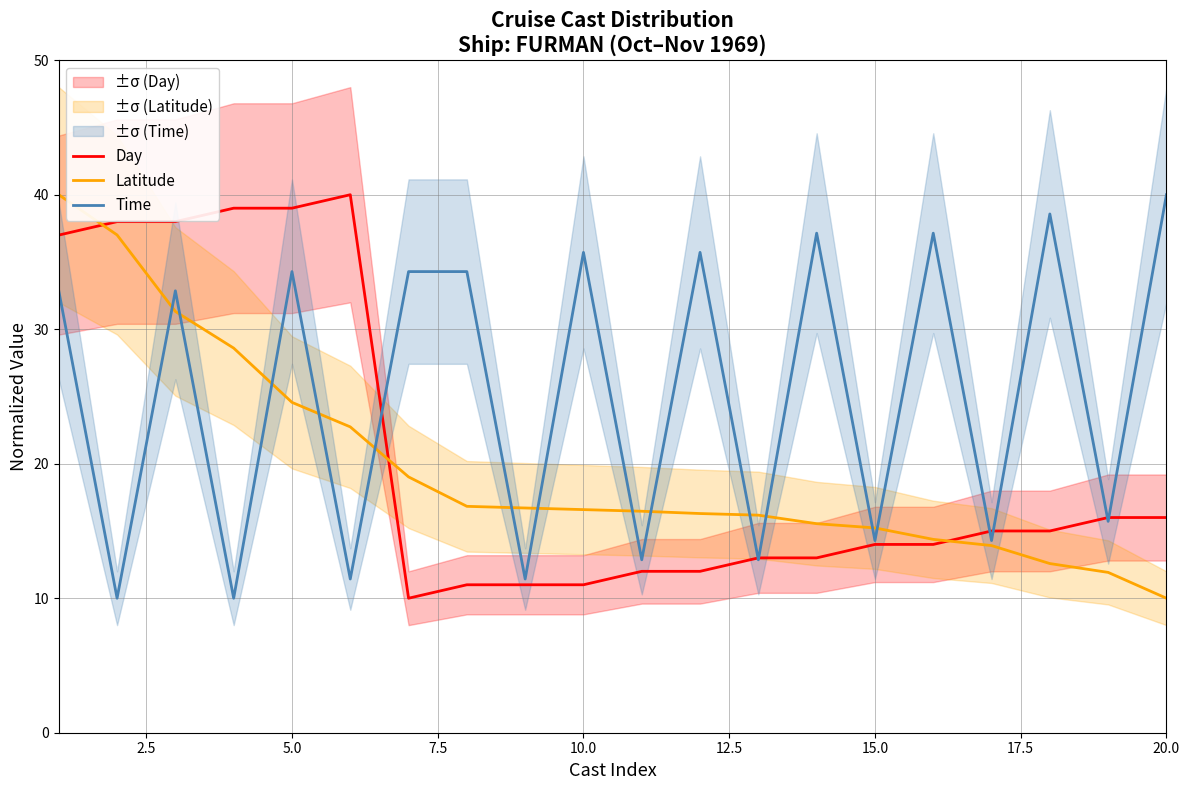

What is the value of the Time point at the 13th from the left?

12.9